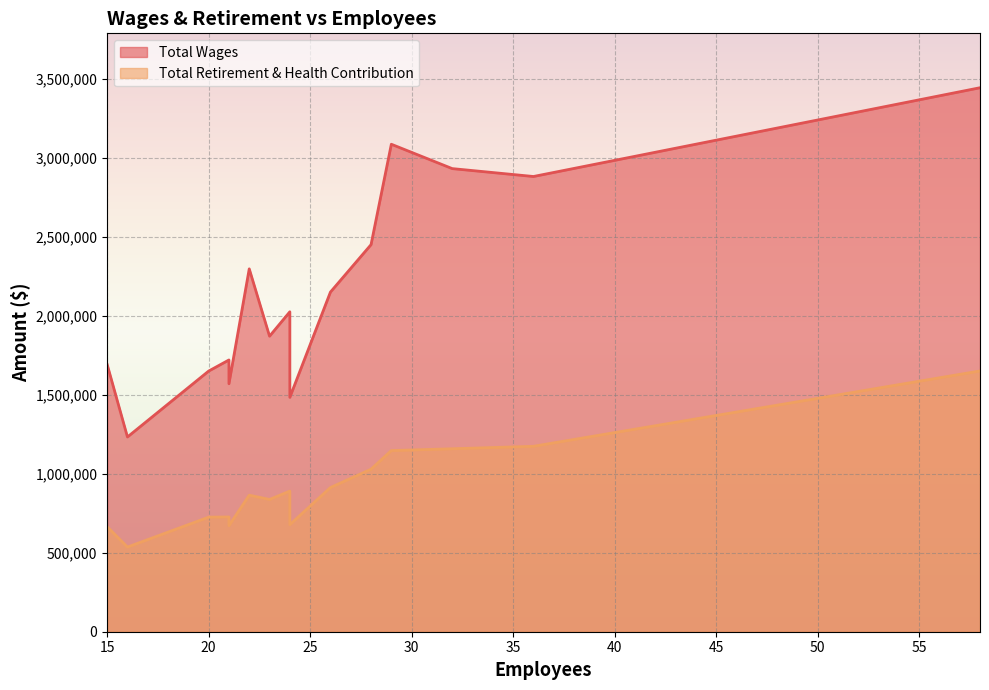

True or false: Total Wages has a value of 1494740 at 32.

False